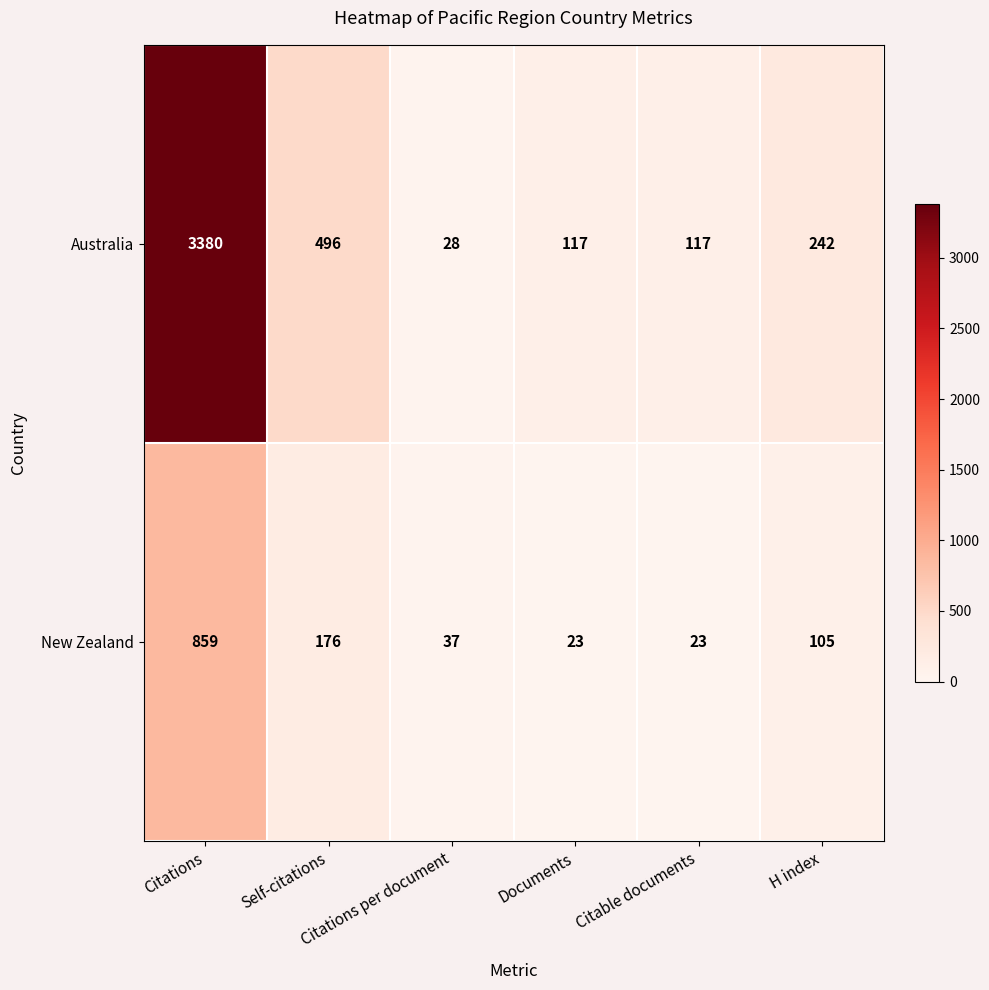

Which series has the widest spread of values?

Australia